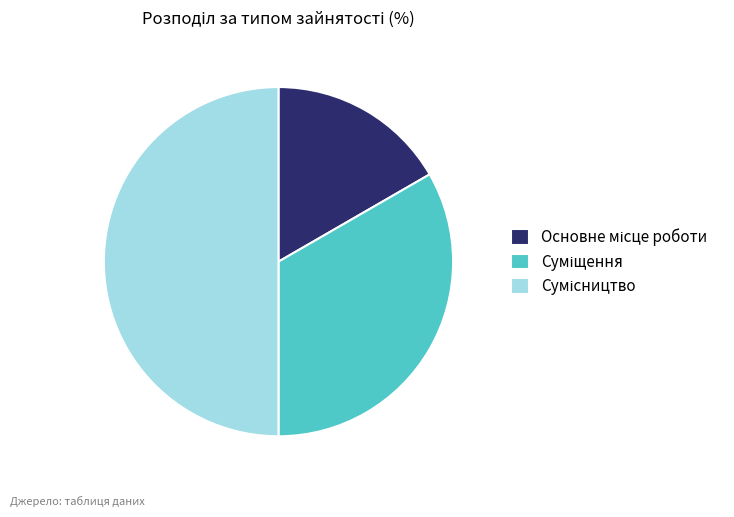

Rank the categories by value from lowest to highest.

Основне місце роботи, Суміщення, Сумісництво